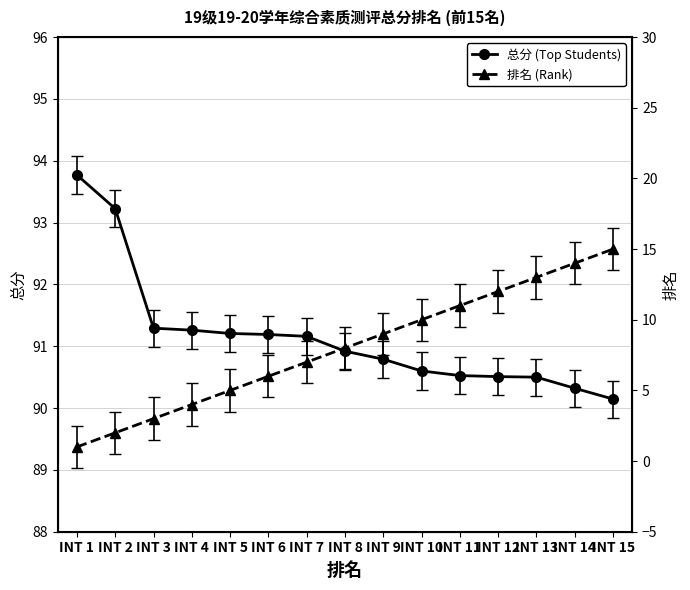

What is the sum of all 排名 (Rank) values?

120.0